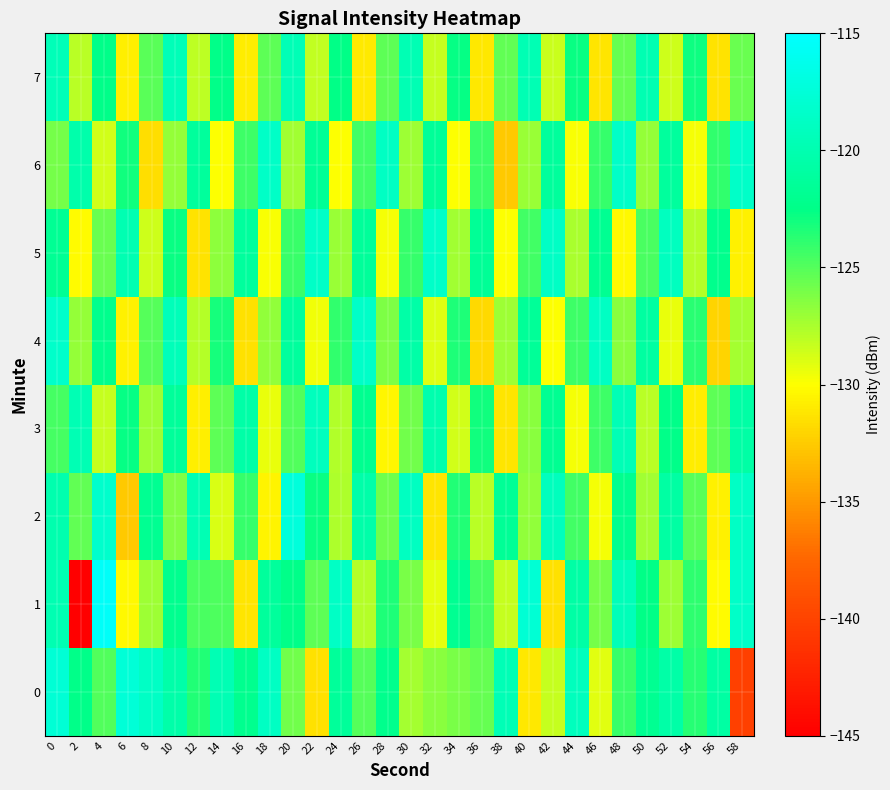

What is the smallest value displayed?

-145.1